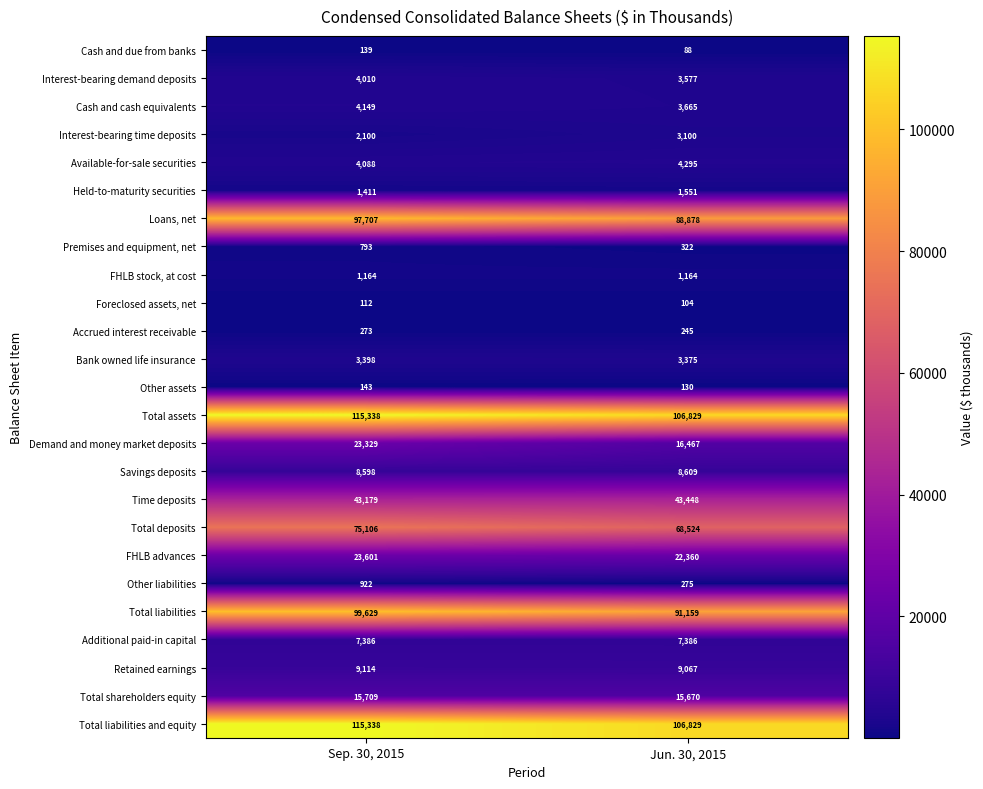

What value does the Premises and equipment, net series have at Jun. 30, 2015?

322